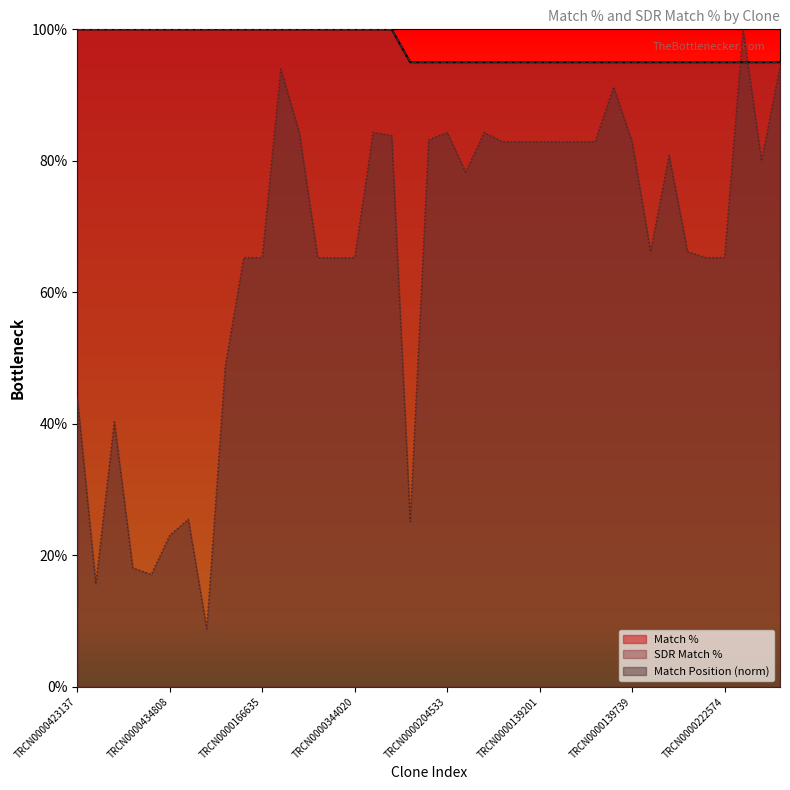

At which category is the sum across all series the highest?

TRCN0000165027